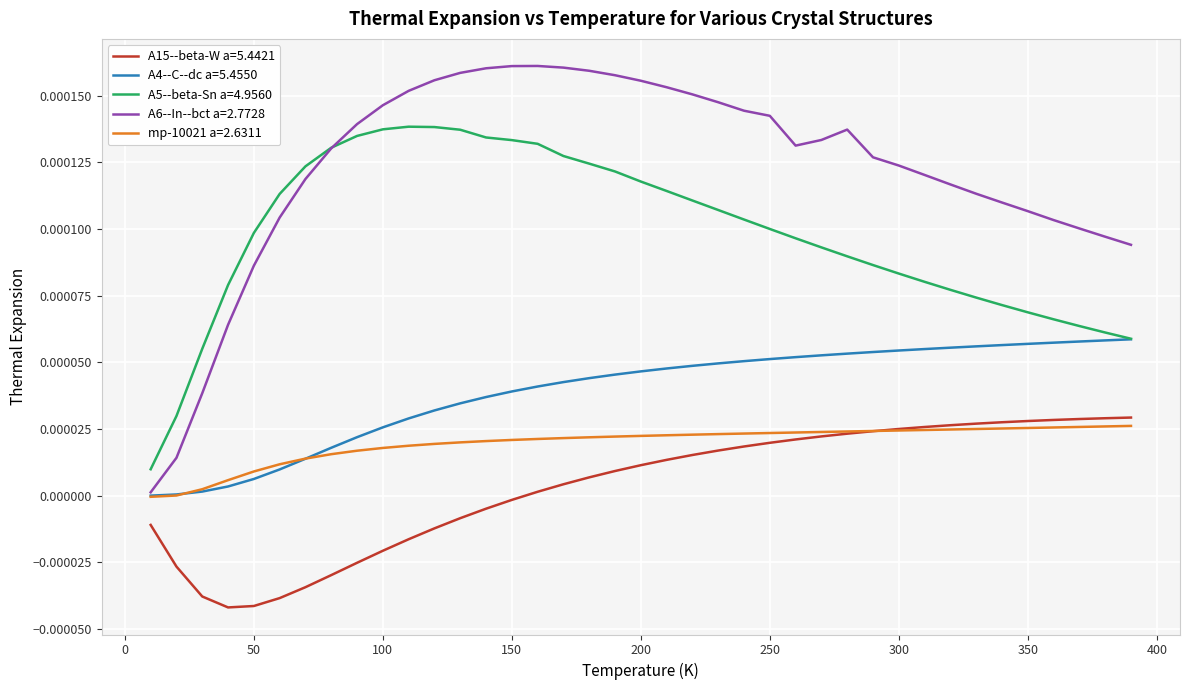

True or false: A5--beta-Sn a=4.9560 and mp-10021 a=2.6311 intersect in this chart.

False